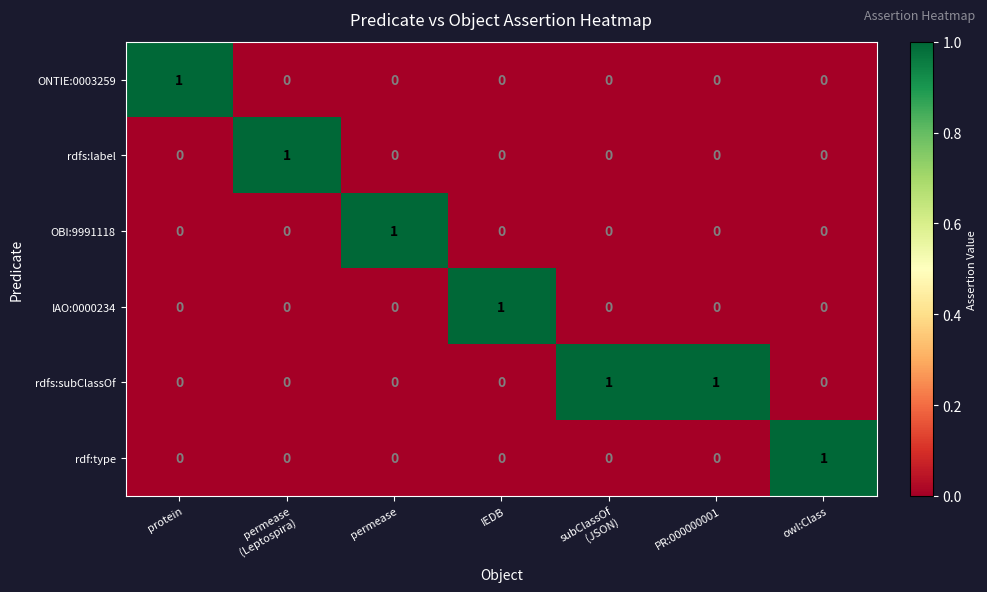

True or false: rdf:type has a value of 1 at protein.

False